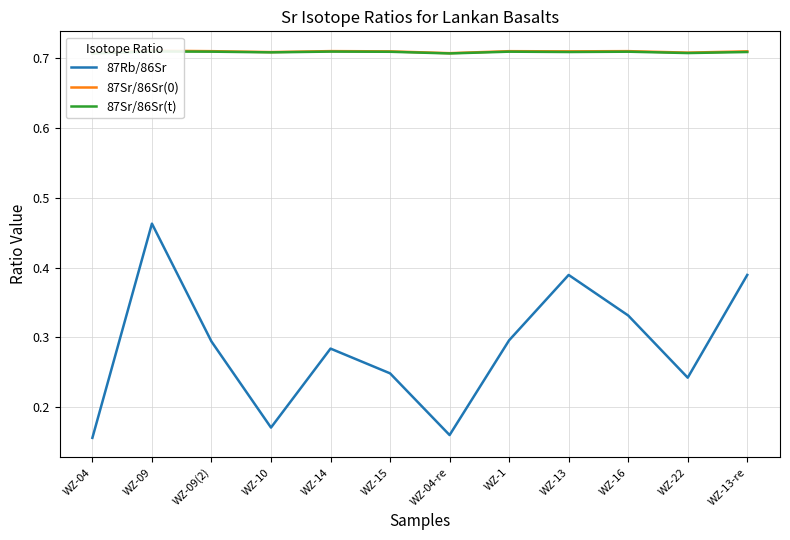

What is the value of the 87Sr/86Sr(0) point at the 5th from the left?

0.7